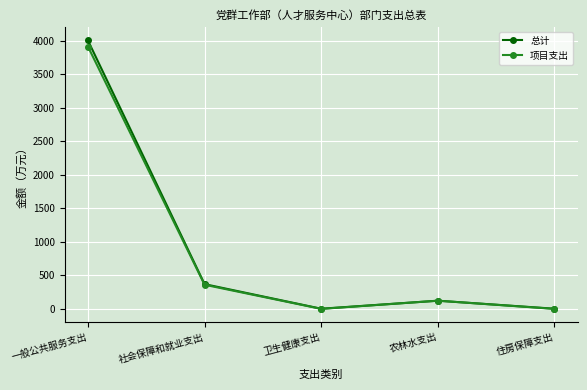

Which category has the highest value in the 项目支出 series?

一般公共服务支出